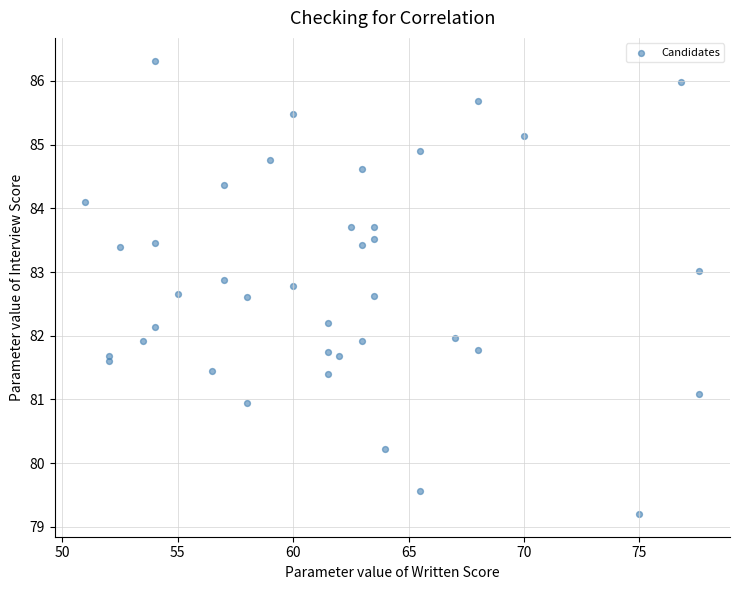

What is the range of Y values (max minus min)?

7.1